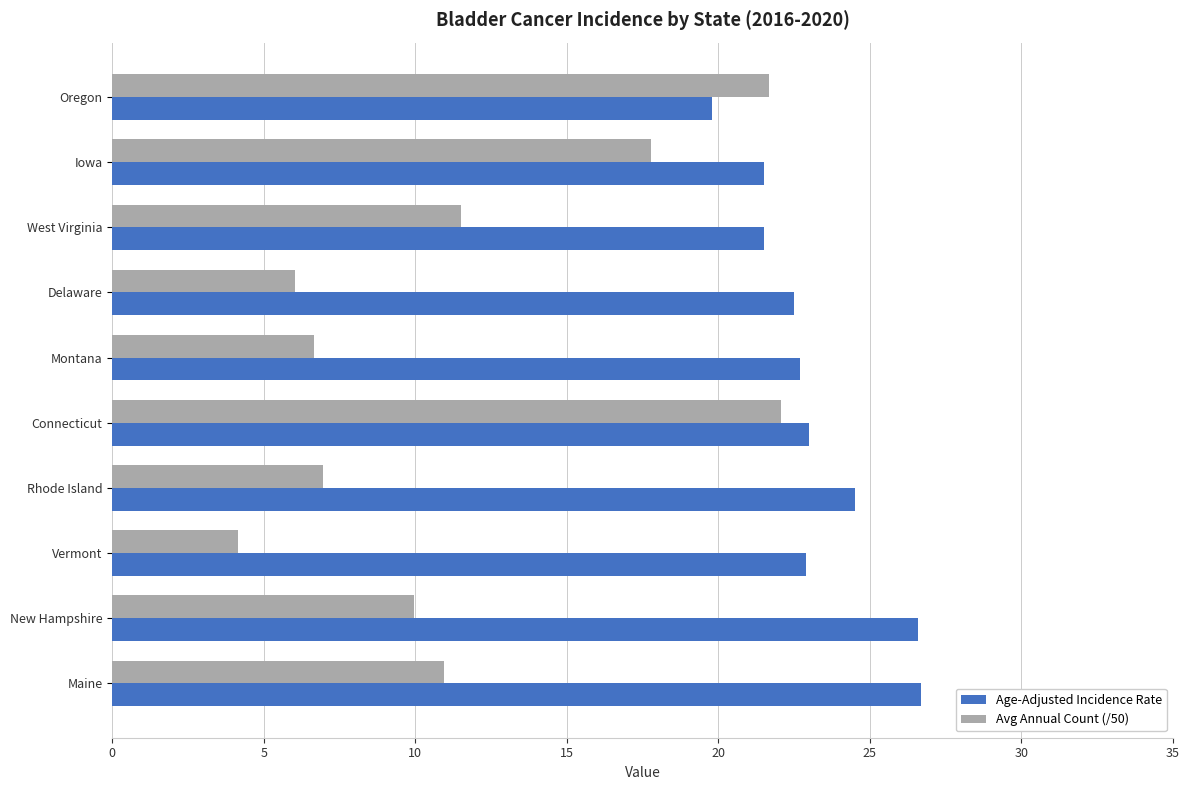

Is it true that Avg Annual Count (/50) equals 5.2 at West Virginia?

False